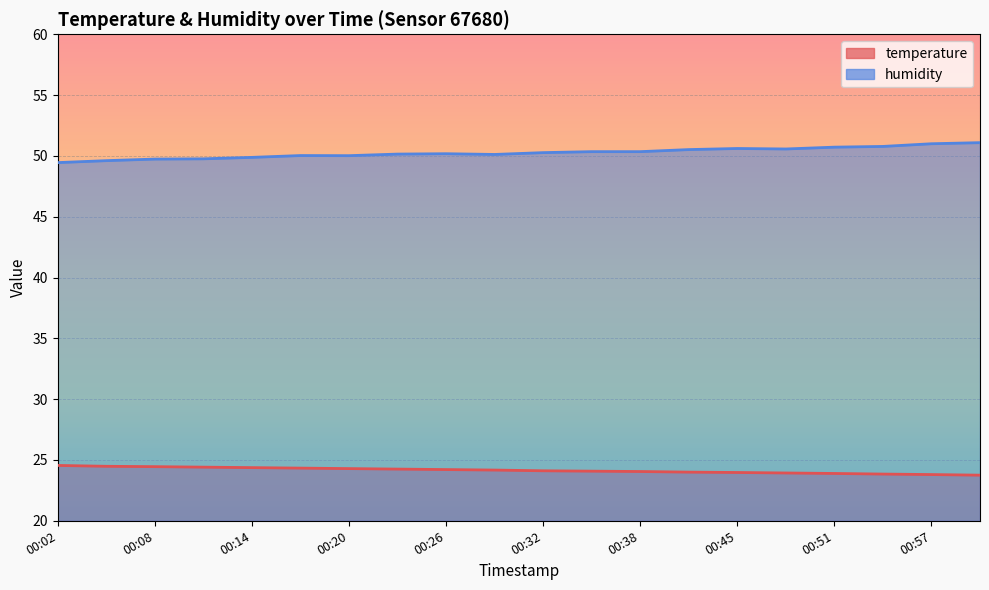

What is the spread (max minus min) of values at 00:29?

25.9